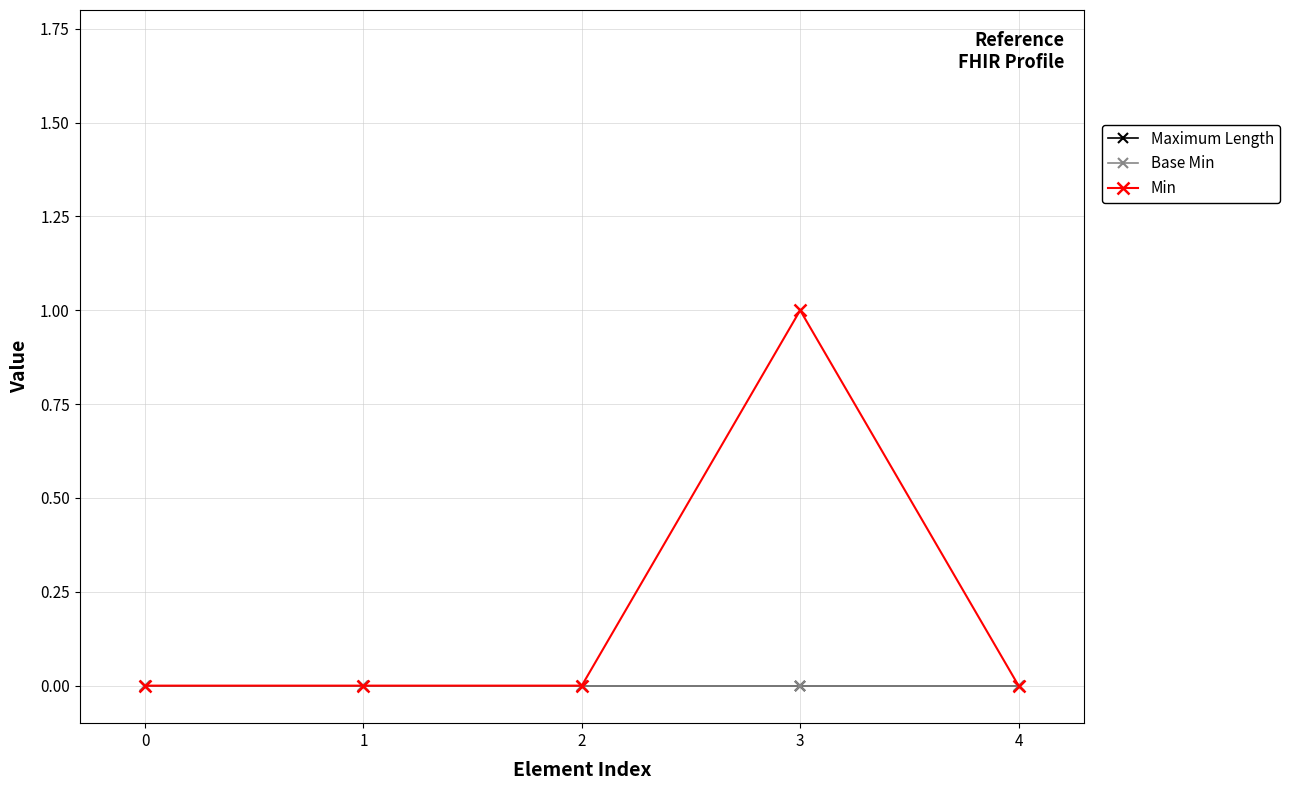

True or false: Min and Maximum Length intersect in this chart.

False